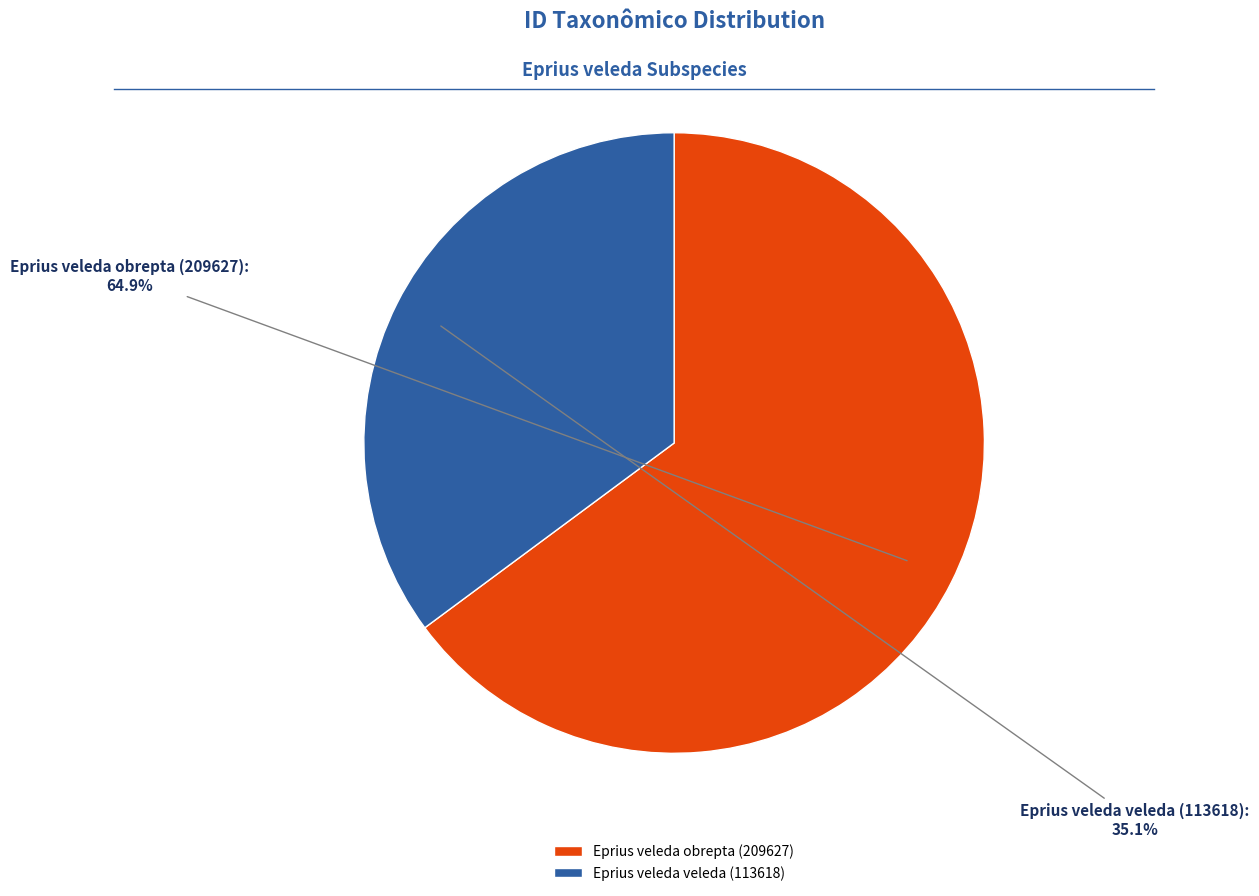

What percentage is the Eprius veleda veleda (113618) slice, to the nearest percent?

35%